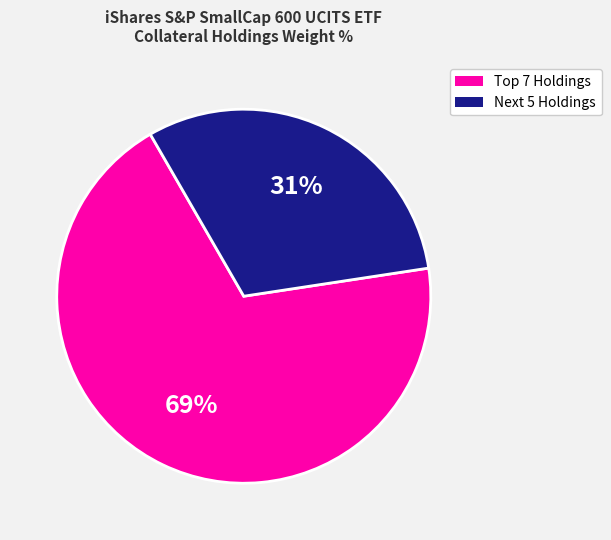

To the nearest percent, what is the difference between the largest and smallest slice percentages?

38%